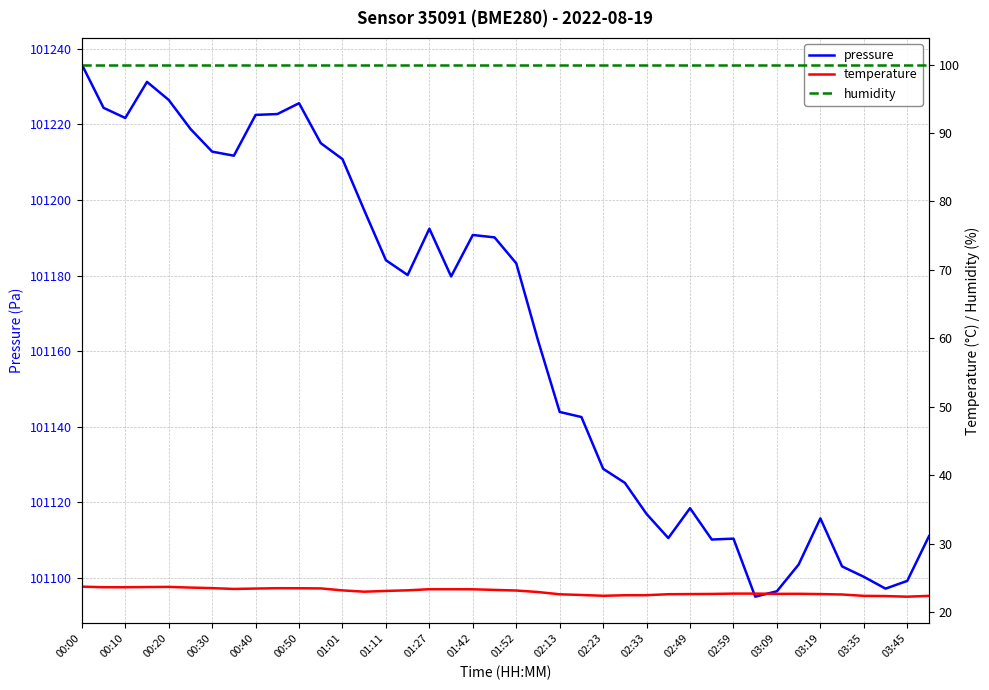

What are all the series names shown in the legend?

pressure, temperature, humidity